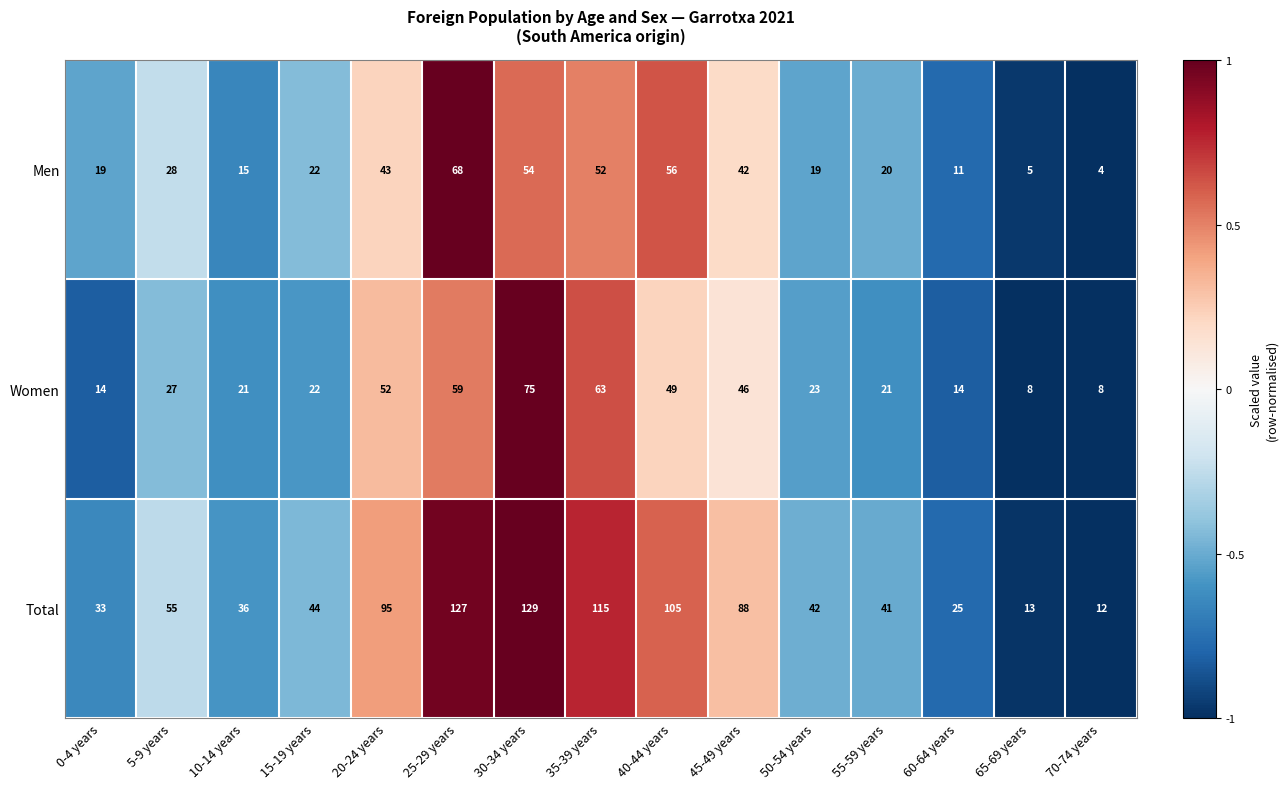

What is the sum of the Men values at 70-74 years and 10-14 years?

19